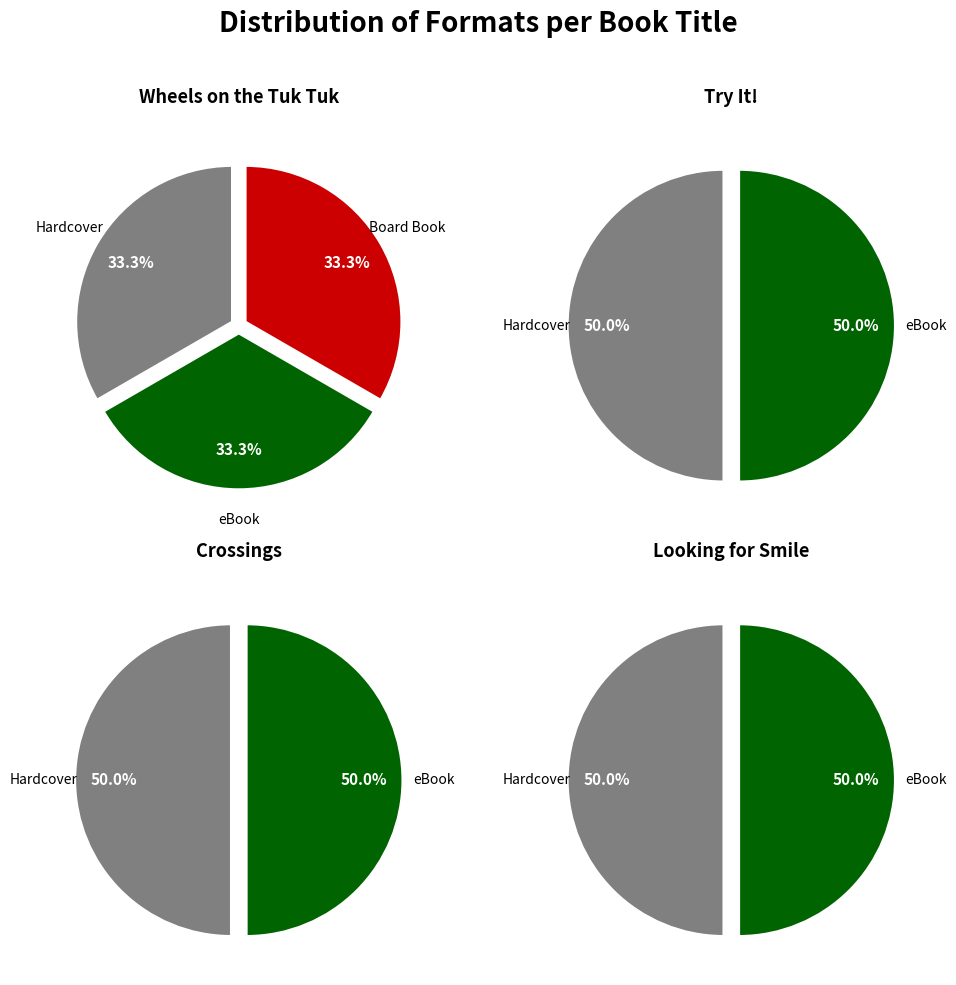

Is there any slice that represents more than half of the pie?

No